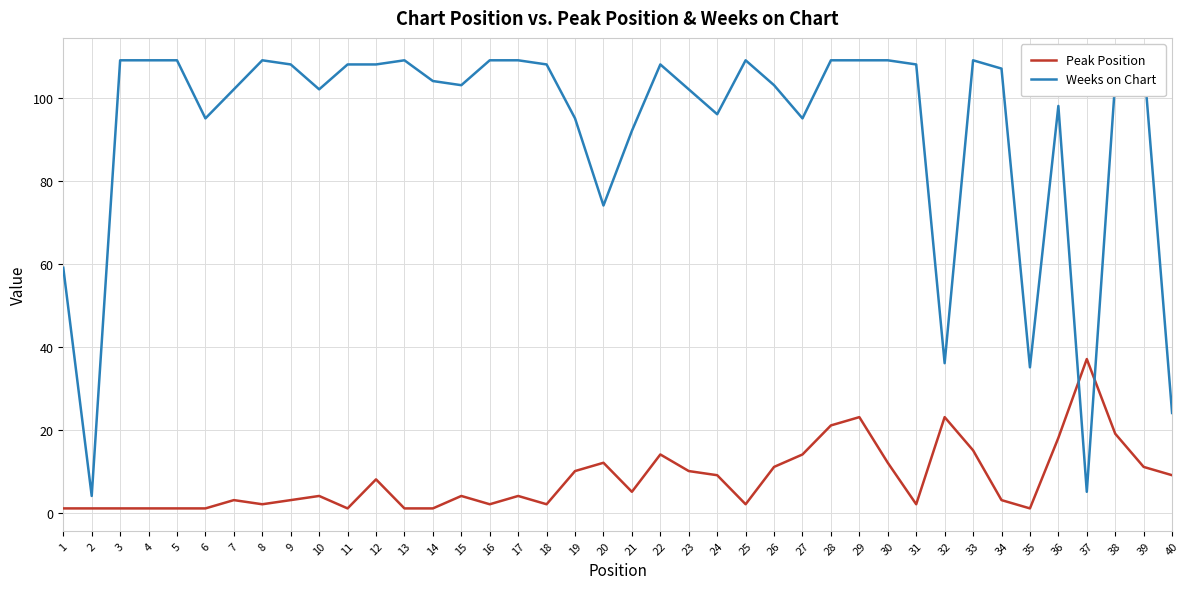

Reading left to right, extract all data points from this chart.

Peak Position: 1	1	1	1	1	1	3	2	3	4	1	8	1	1	4	2	4	2	10	12	5	14	10	9	2	11	14	21	23	12	2	23	15	3	1	18	37	19	11	9
Weeks on Chart: 59	4	109	109	109	95	102	109	108	102	108	108	109	104	103	109	109	108	95	74	92	108	102	96	109	103	95	109	109	109	108	36	109	107	35	98	5	104	109	24